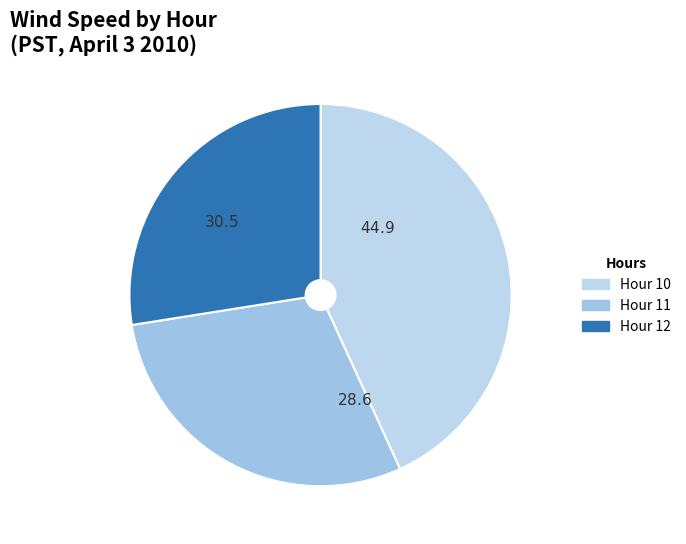

Is there a majority slice in this chart?

No